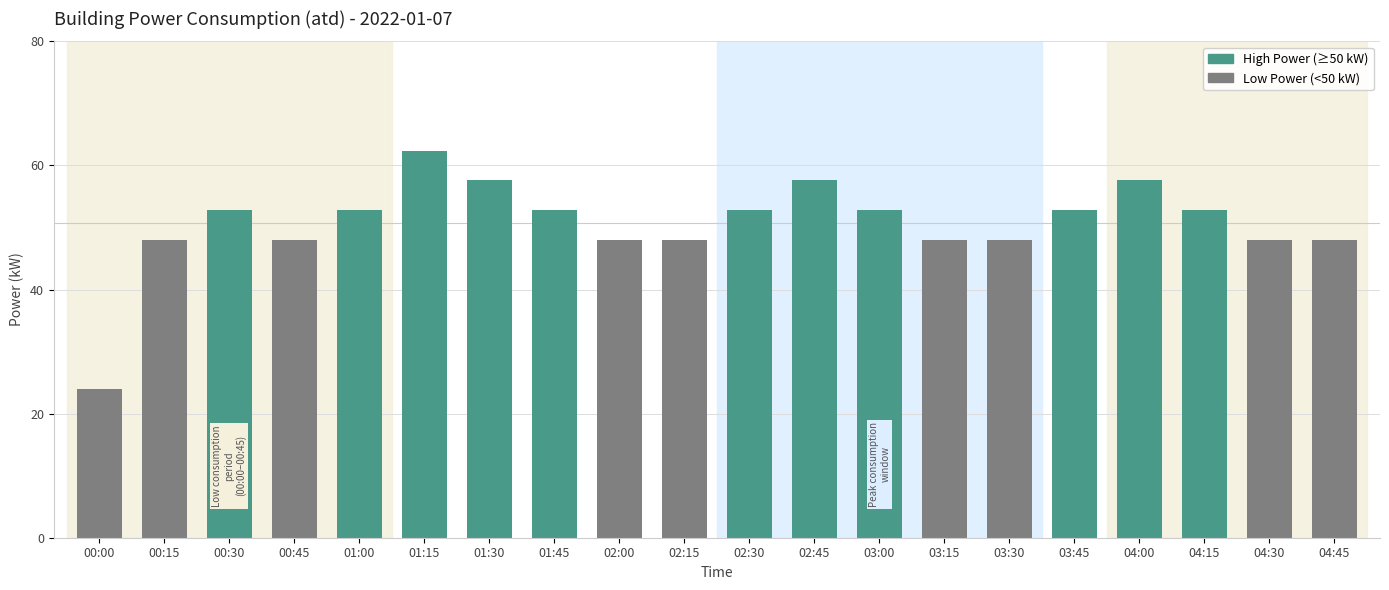

Approximately how many times larger is the value at 02:45 compared to 01:30?

1.0